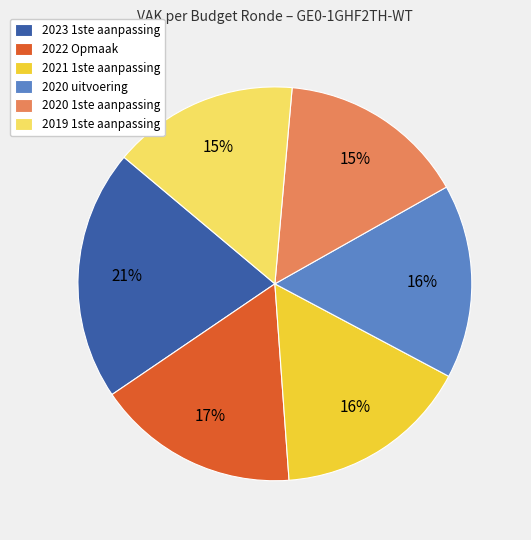

To the nearest percent, what portion does 2021 1ste aanpassing represent?

16%